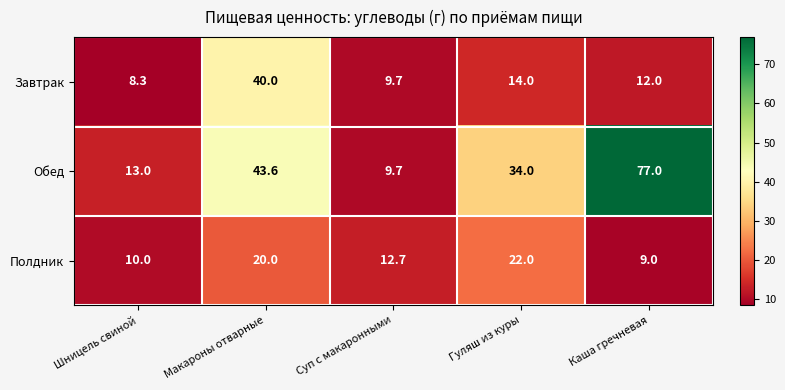

Where does the Обед series first go above 34?

Макароны отварные